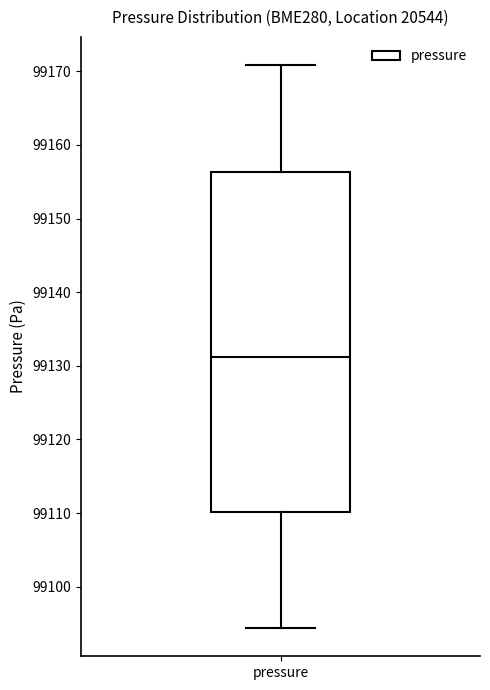

Transcribe this box plot: give where the median line is, the range the box spans, and where the two whiskers end, as read against the y-axis. The values are not printed on the chart, so give them approximately, as read against the axis.

median 99131, box 99110 to 99156, whiskers 99094 to 99171